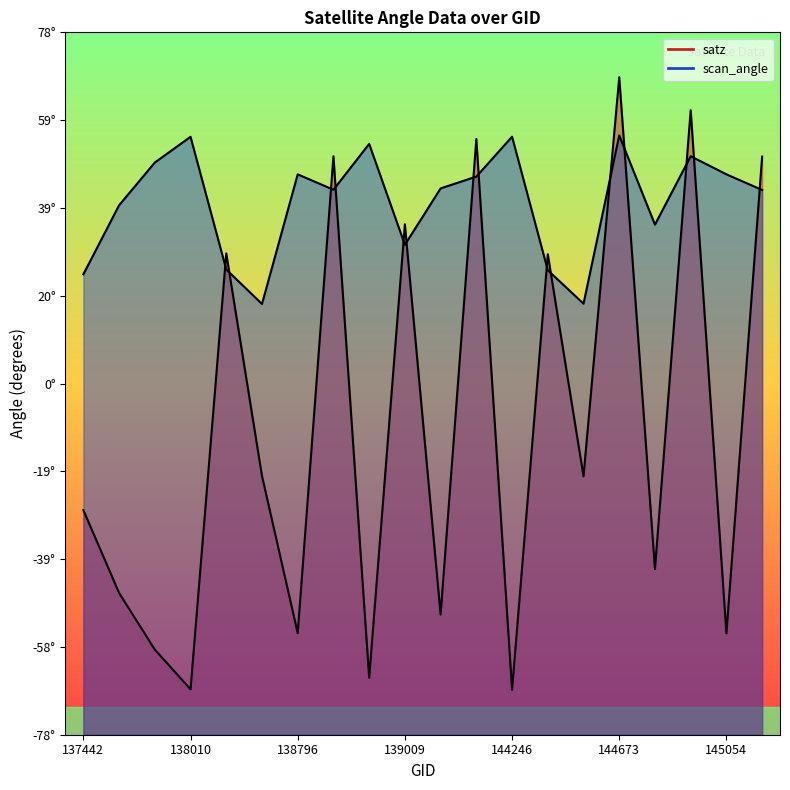

Which series changed the most between 144673 and 145054?

satz